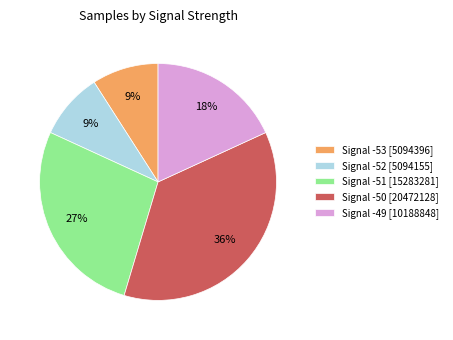

Which category has the biggest portion of the pie?

Signal -50 [20472128]